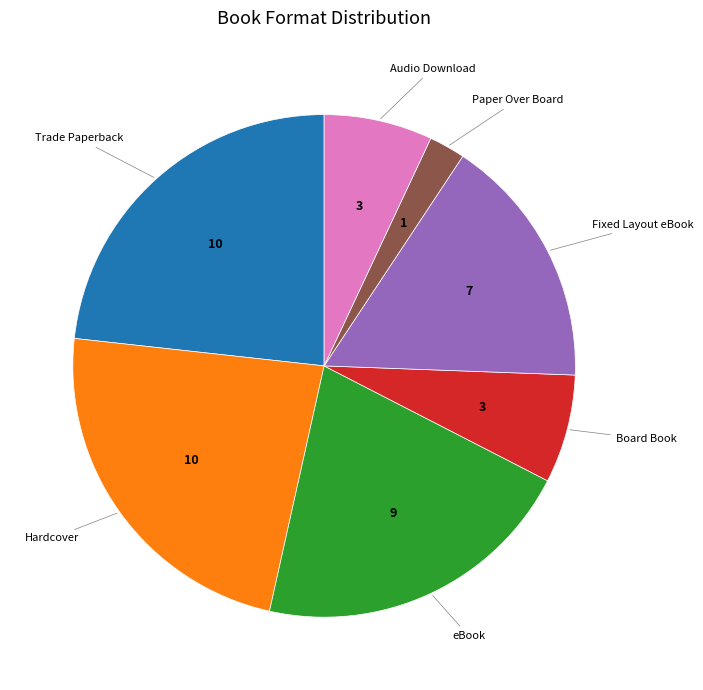

Does any single category account for the majority?

No